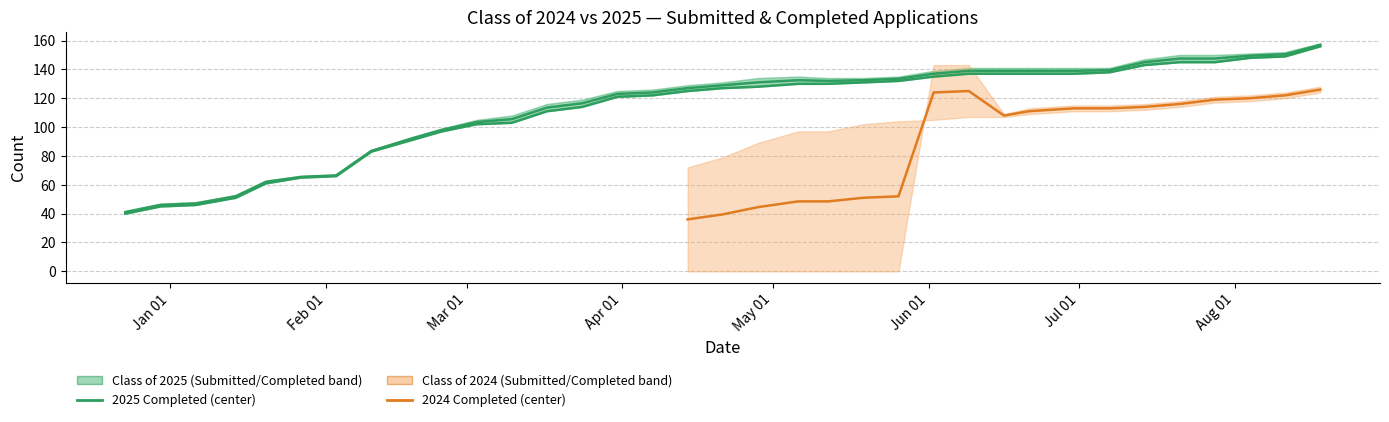

What is the smallest value displayed?

40.0